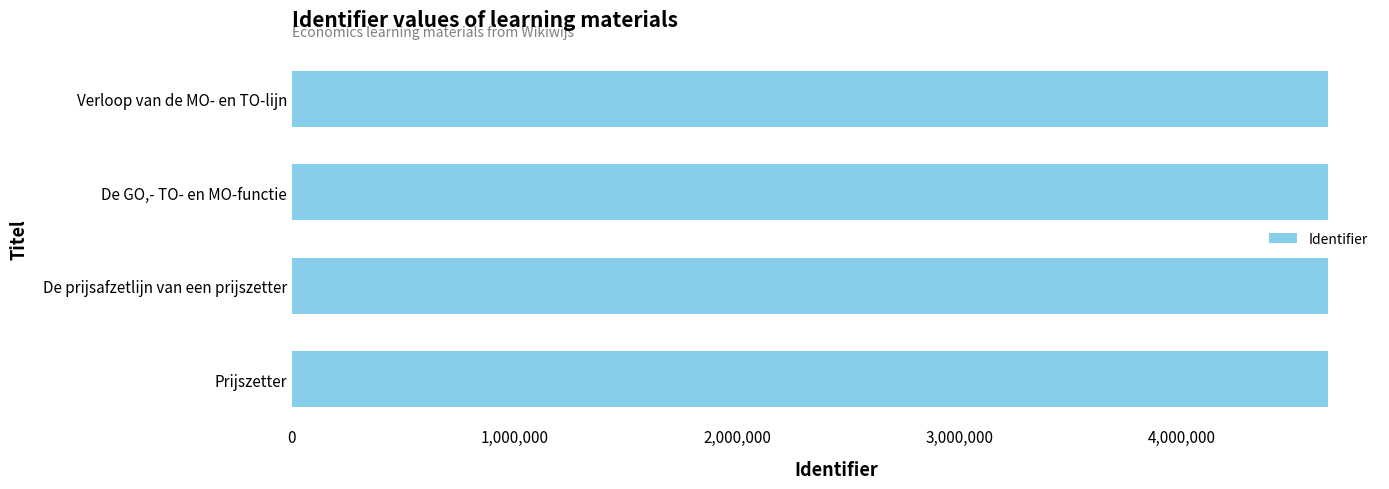

True or false: the data shows 1373188 at De prijsafzetlijn van een prijszetter.

False